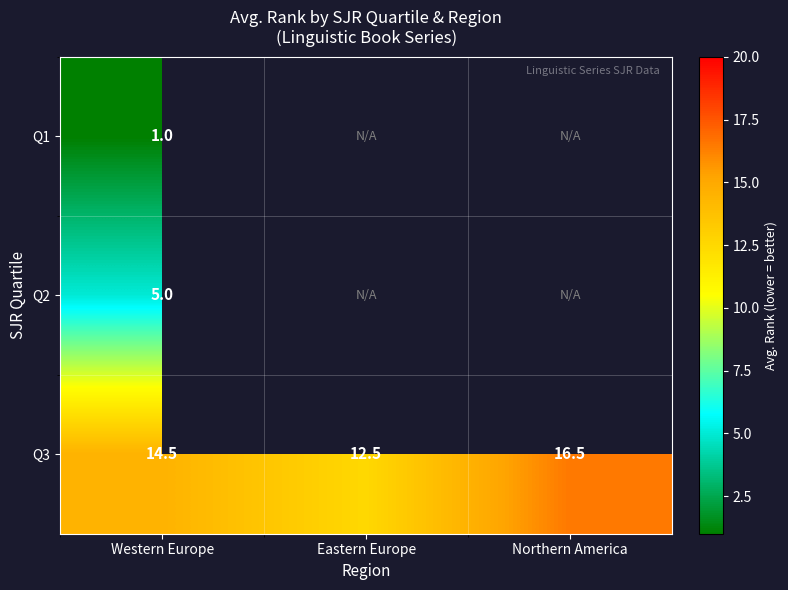

Read the Q3 value at Eastern Europe.

12.5